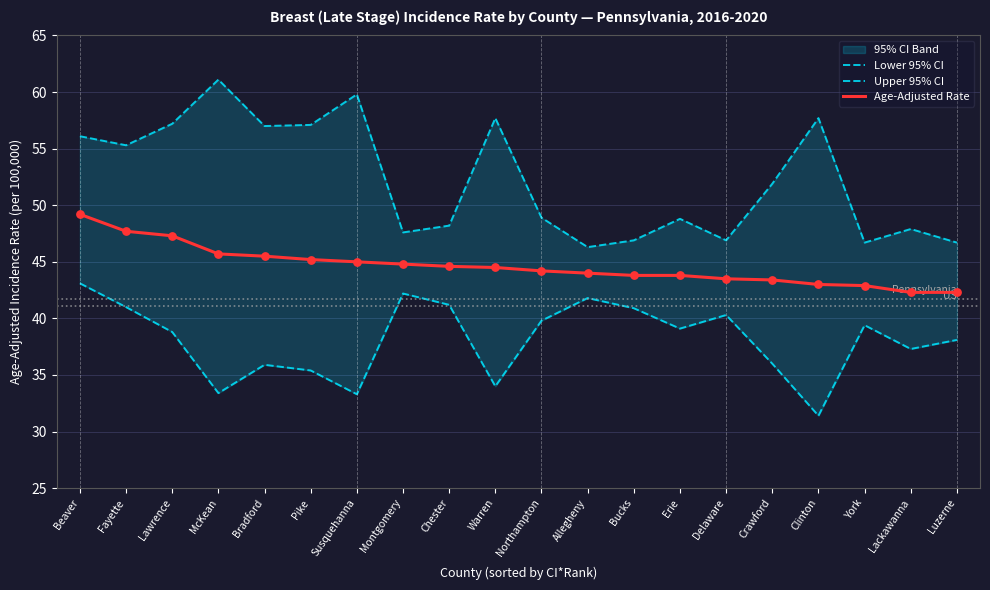

The Age-Adjusted Rate series shows 44.5 at Warren. True or false?

True